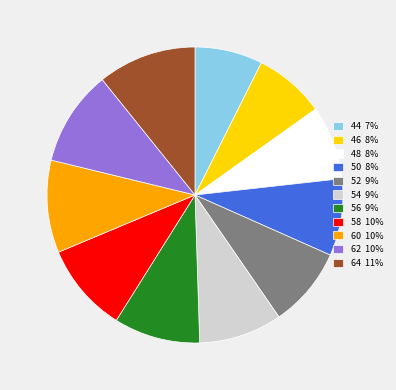

The 52 9% slice represents 9% of the pie. True or false?

True